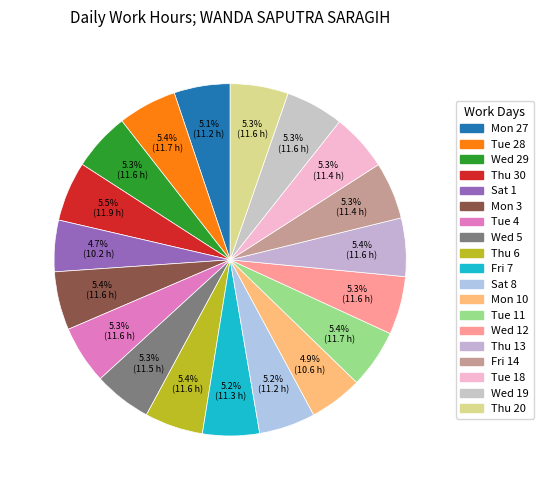

How many segments does this pie chart have?

19